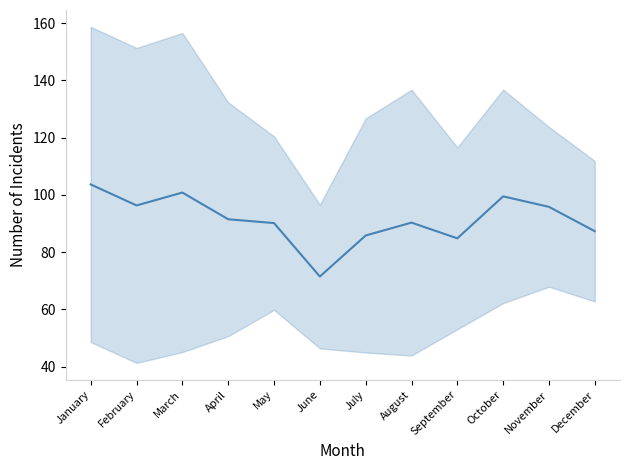

Reading right to left, what are all the values shown in this chart?

87.3	95.8	99.5	84.8	90.3	85.8	71.5	90.2	91.5	100.8	96.3	103.7